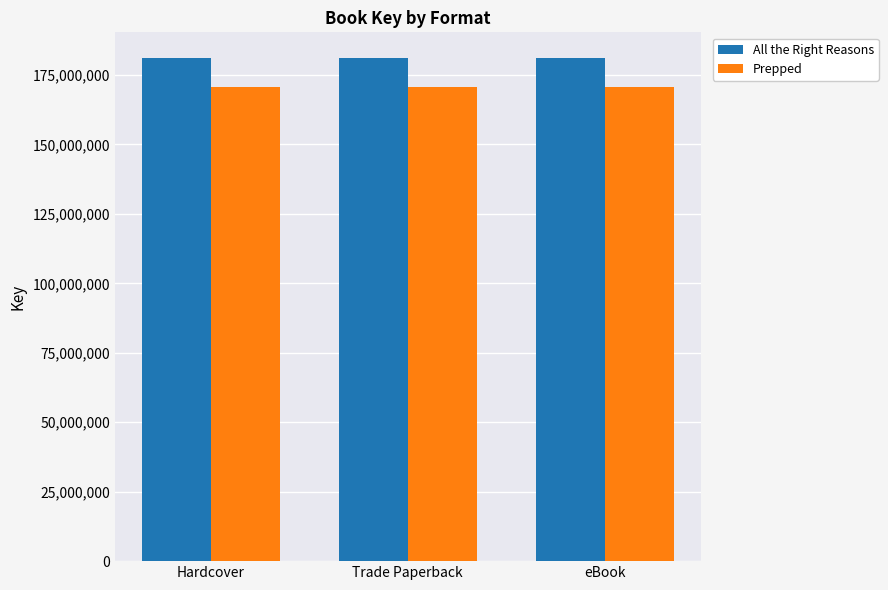

List the series in order of their overall mean, highest first.

All the Right Reasons, Prepped